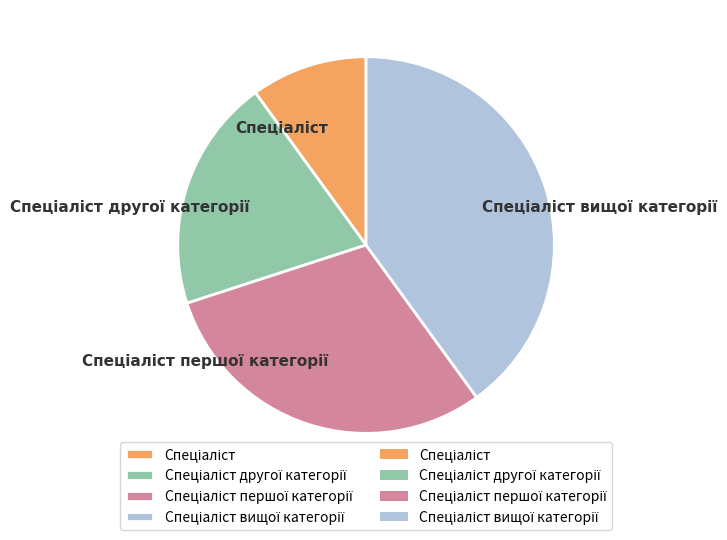

Does any single category account for the majority?

No